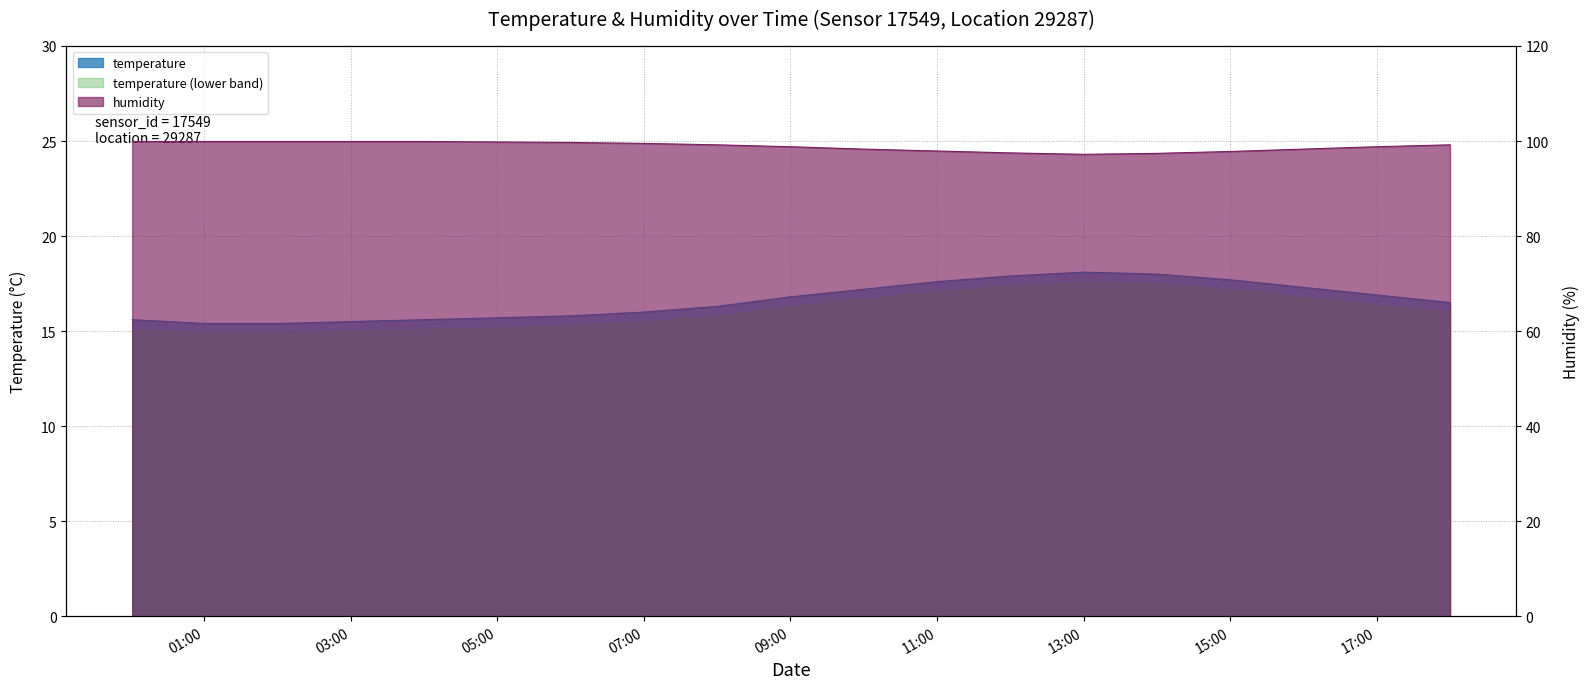

What is the label of the 14th point from the left?

13:00